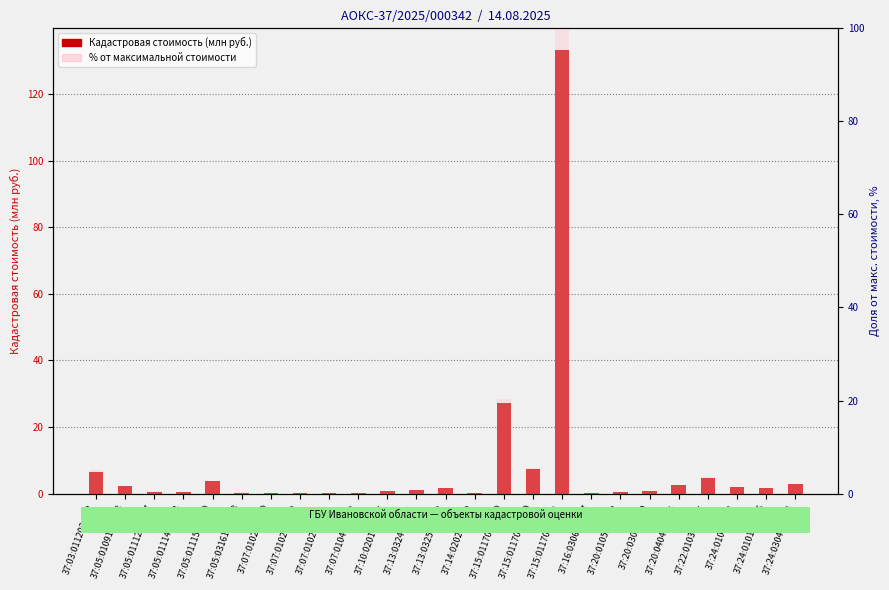

At which category is the sum across all series the highest?

37:15:011701:1031